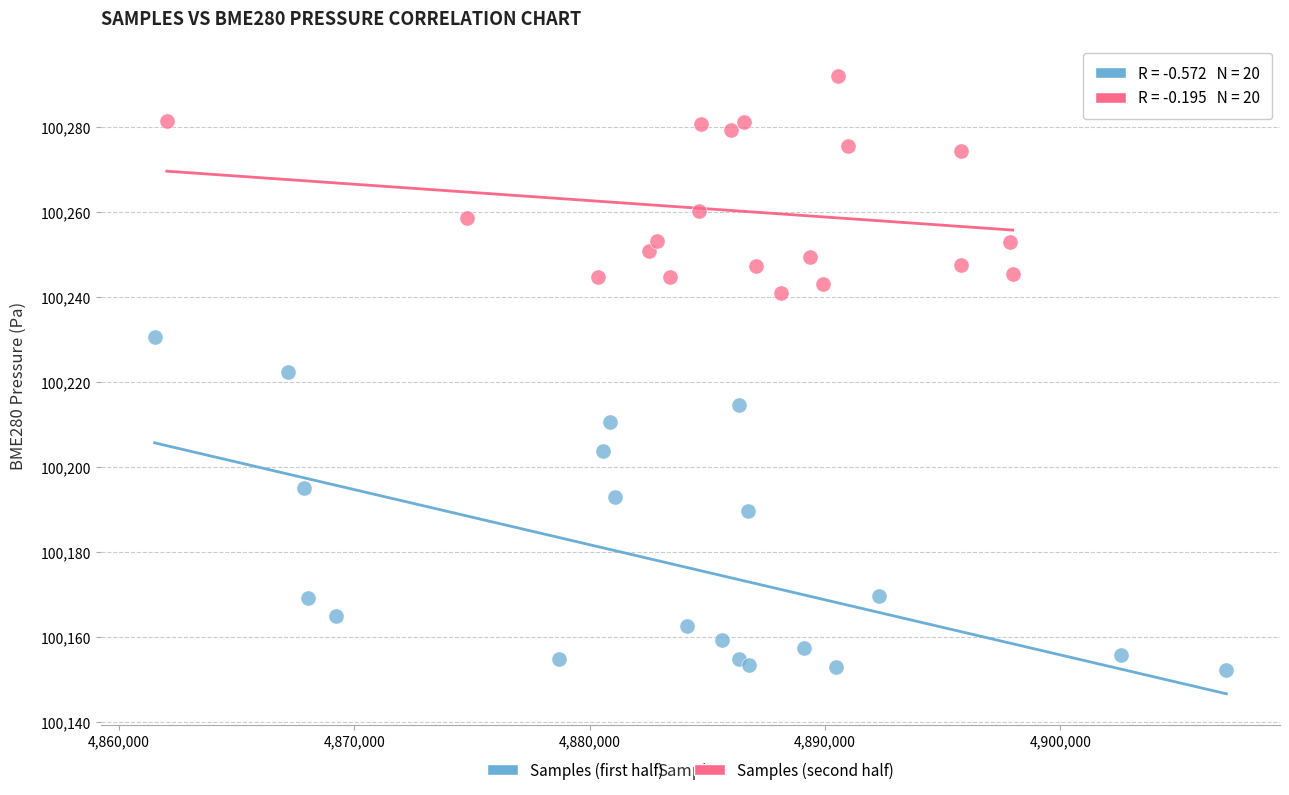

Which series contains the highest Y value?

Samples (second half)